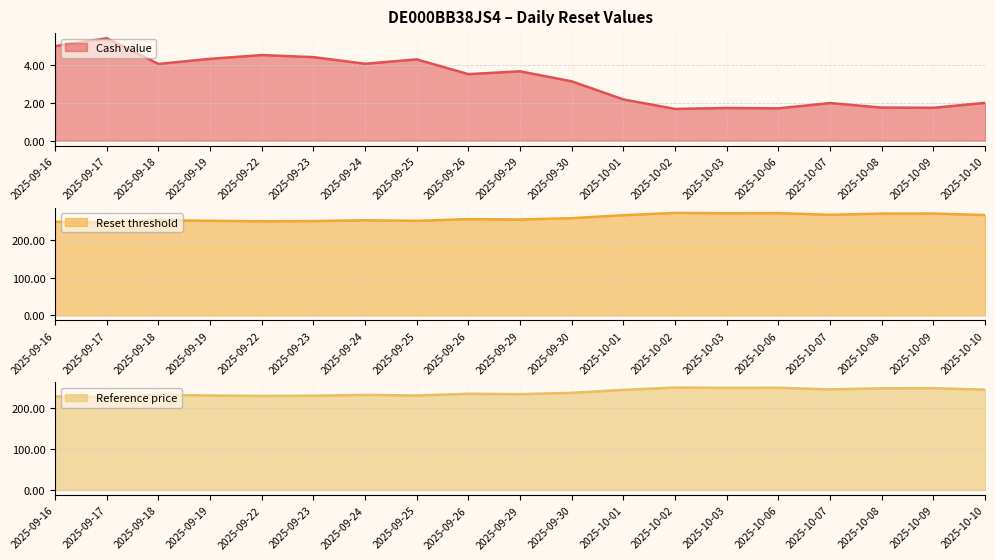

What is the sum of the Cash value values at 2025-09-30 and 2025-09-22?

7.7